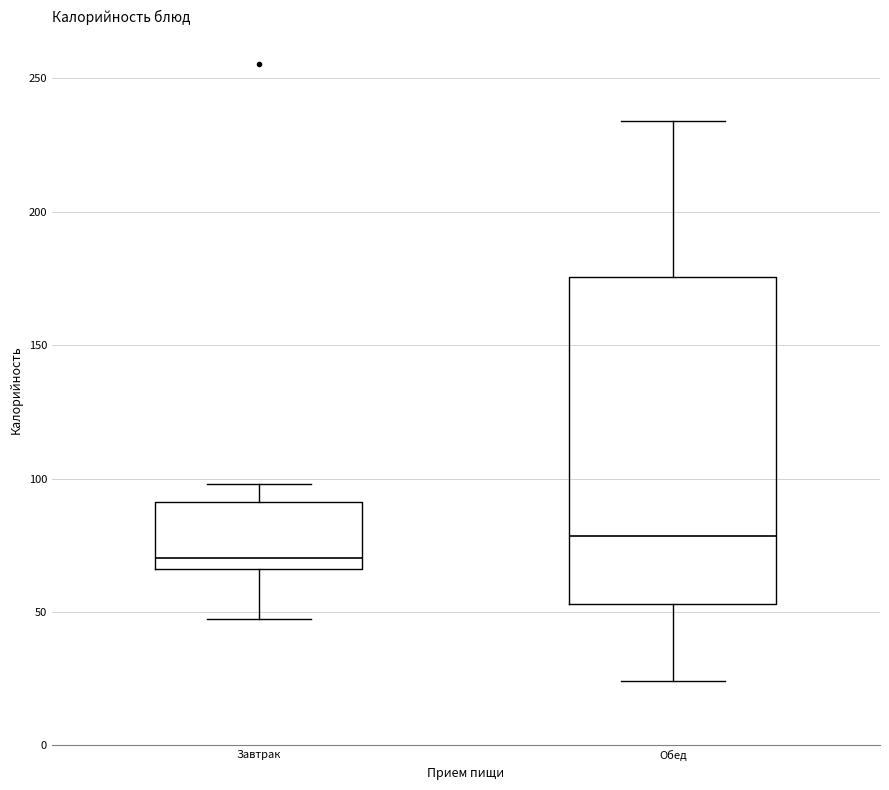

Reading left to right, read every box against the y-axis: the position of its median line, the range the box covers, and the ends of its whiskers. The values are not printed on the chart, so give them approximately, as read against the axis.

Завтрак: median 70, box 65 to 90, whiskers 45 to 100
Обед: median 80, box 55 to 175, whiskers 25 to 235